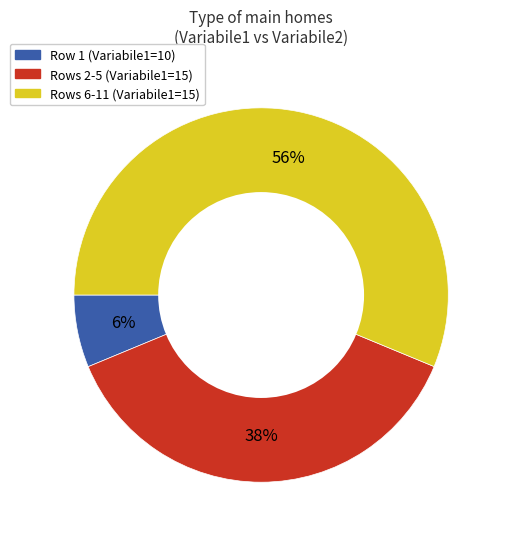

To the nearest percent, what is the difference between the largest and smallest slice percentages?

50%